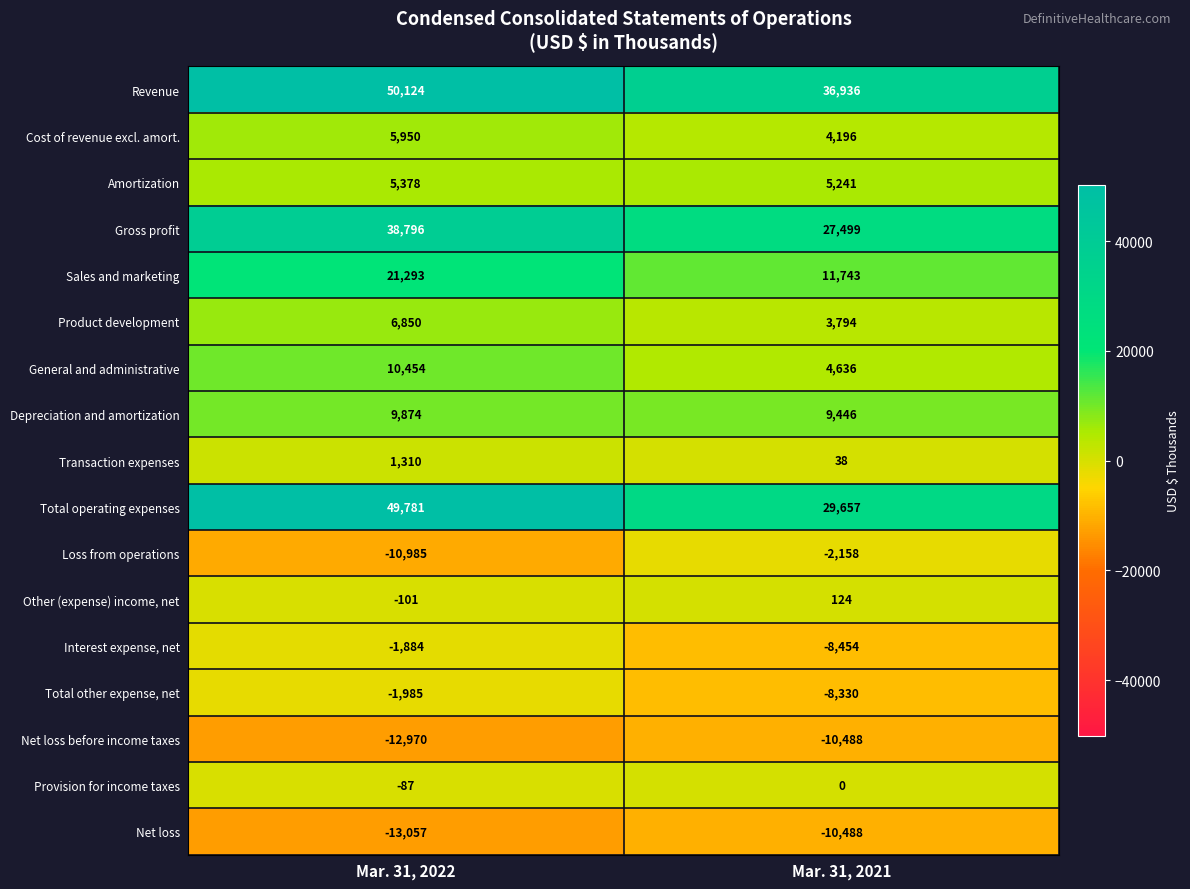

What is the approximate value of Amortization at Mar. 31, 2022, to the nearest 5?

5380